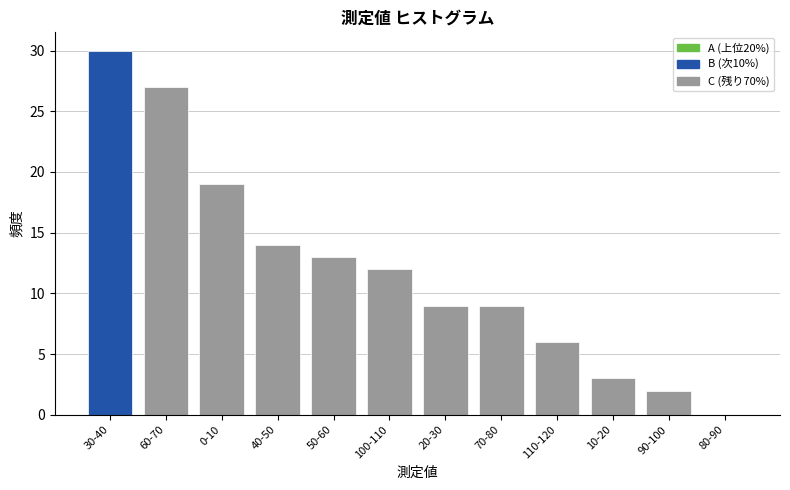

Reading right to left, extract all data points from this chart.

80-90=0	90-100=2	10-20=3	110-120=6	70-80=9	20-30=9	100-110=12	50-60=13	40-50=14	0-10=19	60-70=27	30-40=30